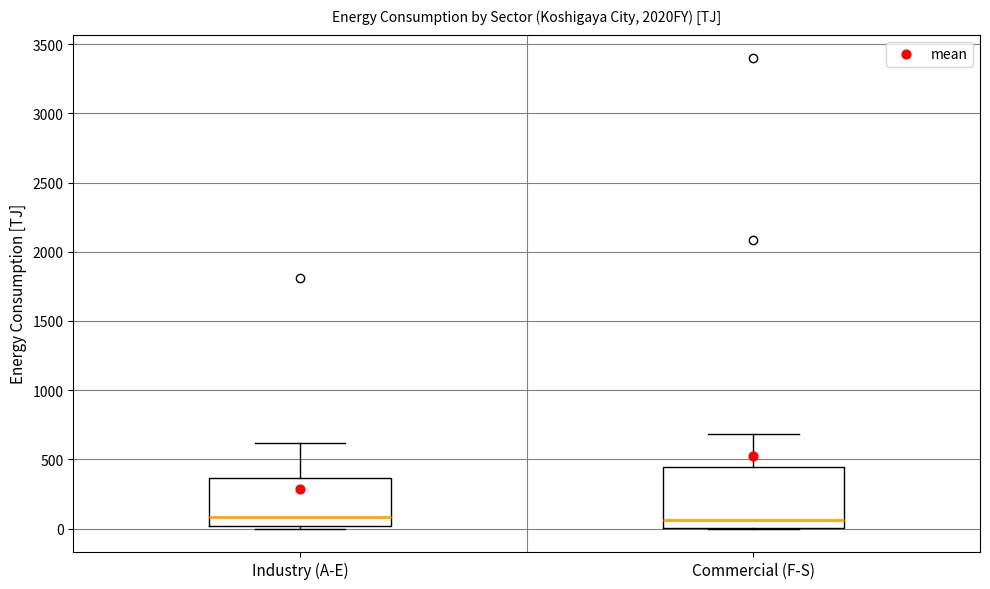

Reading left to right, transcribe this box plot: for each box, give where its median line is, the range the box spans, and where its two whiskers end, as read against the y-axis. The values are not printed on the chart, so give them approximately, as read against the axis.

Industry (A-E): median 100, box 0 to 350, whiskers 0 (just below the box's lower edge) to 600
Commercial (F-S): median 50, box 0 to 450, whiskers 0 to 700